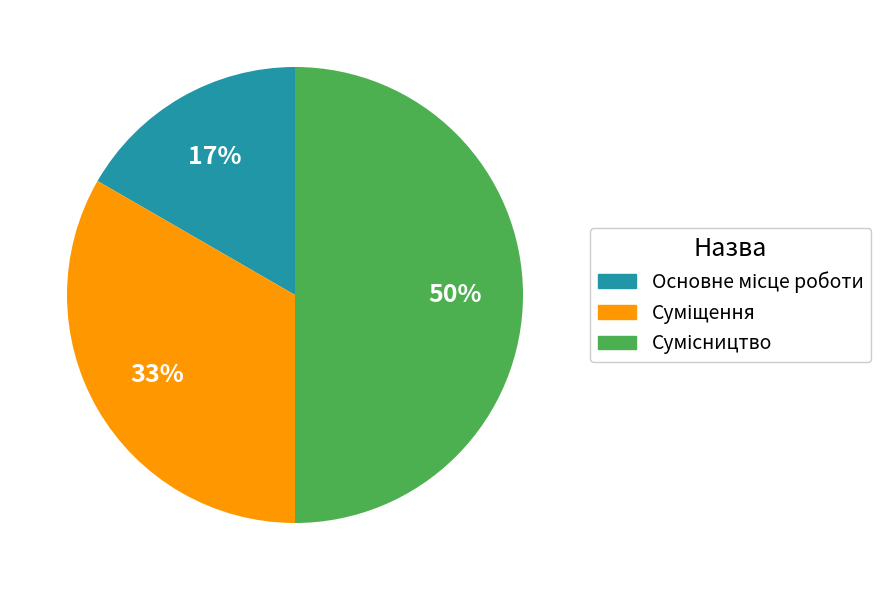

How many slices are in this pie chart?

3